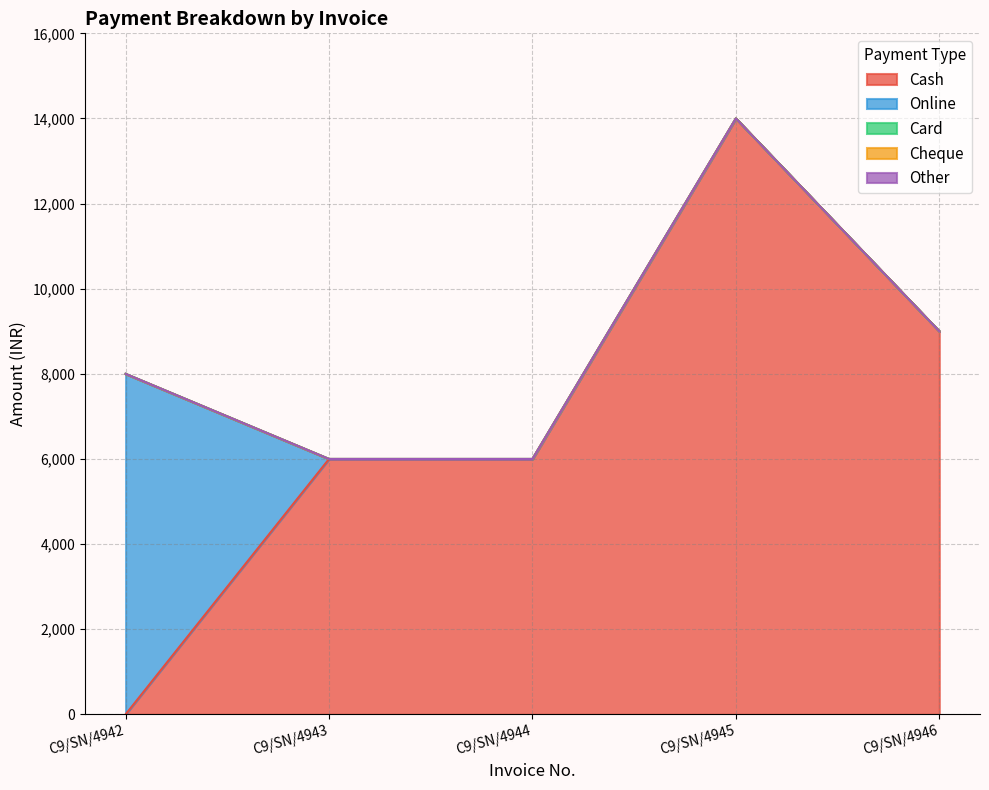

In Cash, how many points are higher than both neighbors (excluding endpoints)?

1